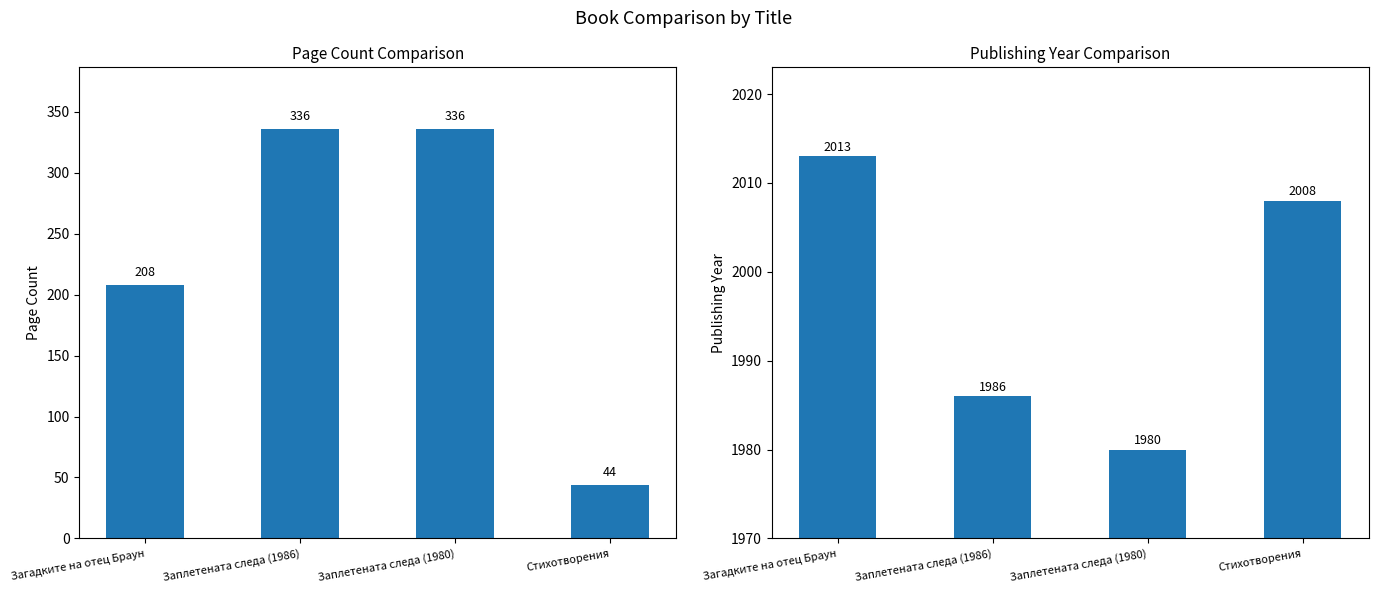

Are the bars horizontal?

No